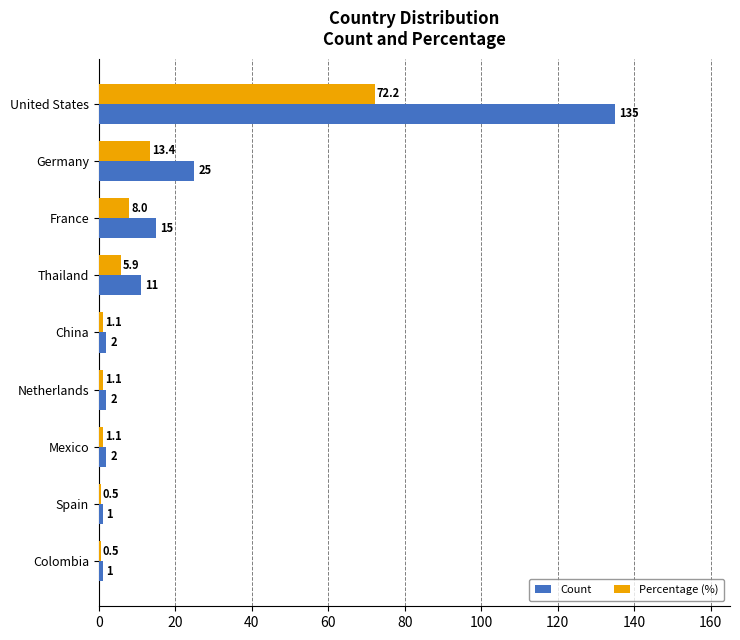

True or false: Count has a value of 2.0 at China.

True